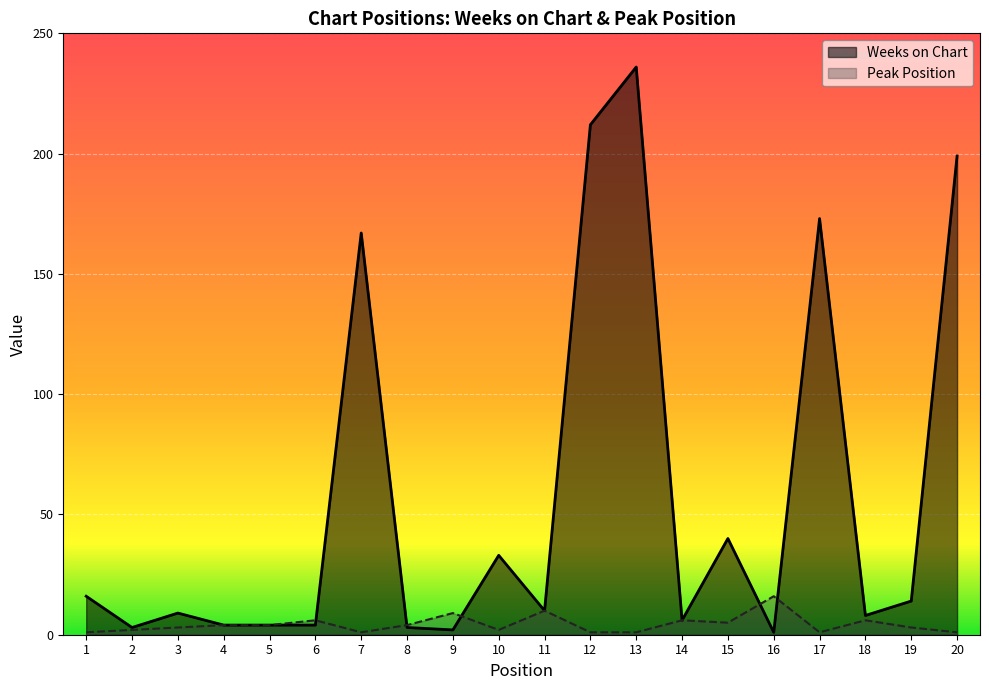

Reading right to left, extract all data points from this chart.

Weeks on Chart: 20=199	19=14	18=8	17=173	16=1	15=40	14=6	13=236	12=212	11=10	10=33	9=2	8=3	7=167	6=4	5=4	4=4	3=9	2=3	1=16
Peak Position: 20=1	19=3	18=6	17=1	16=16	15=5	14=6	13=1	12=1	11=10	10=2	9=9	8=4	7=1	6=6	5=4	4=4	3=3	2=2	1=1